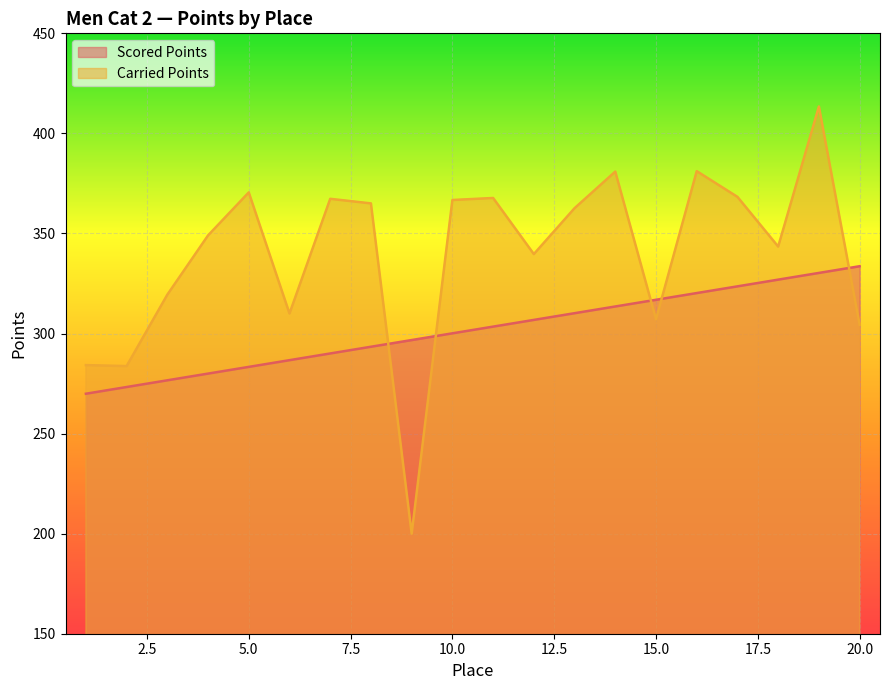

Where does the Carried Points series first go above 362?

5.0